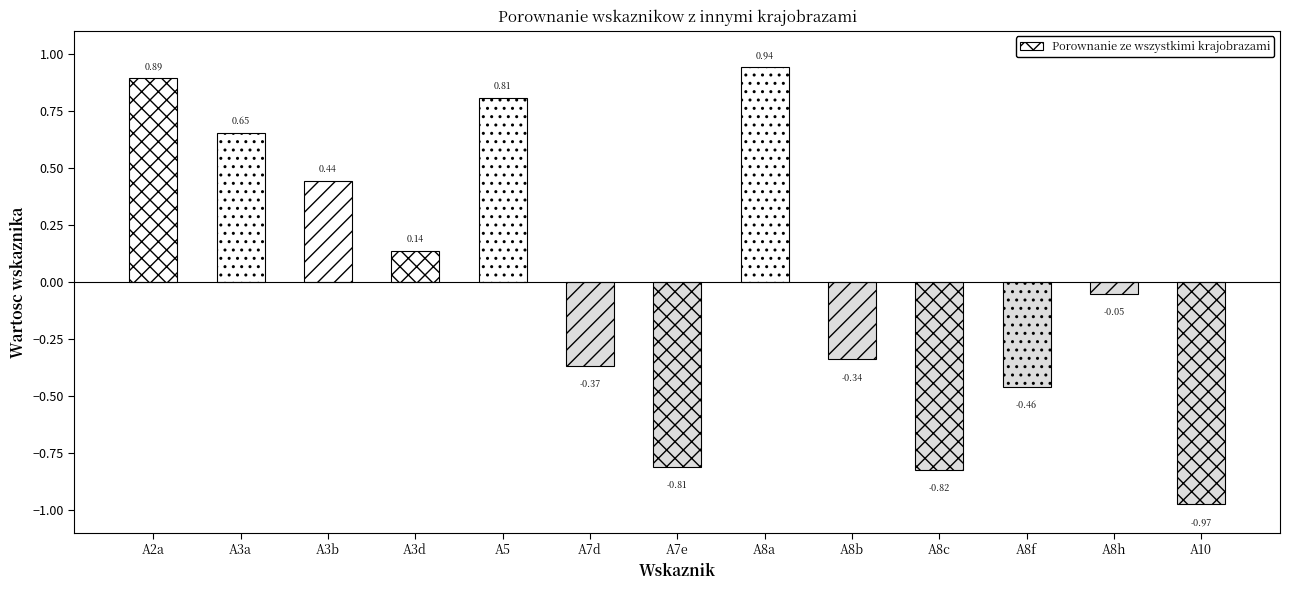

How many negative values are there?

7